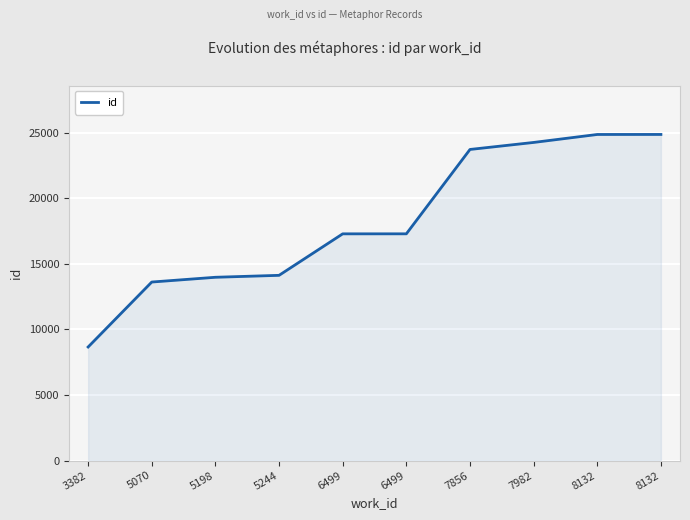

How many lines are shown in the chart?

1